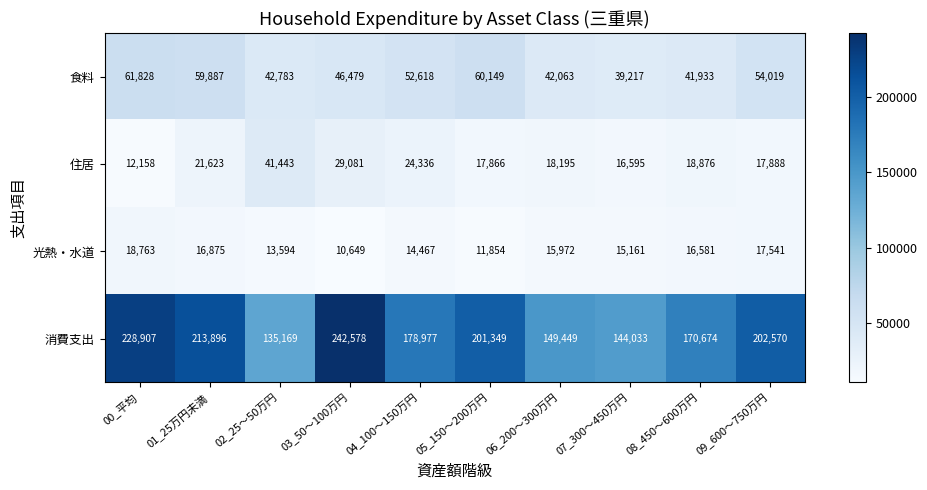

Rank the series at 05_150～200万円 from lowest to highest value.

光熱・水道, 住居, 食料, 消費支出